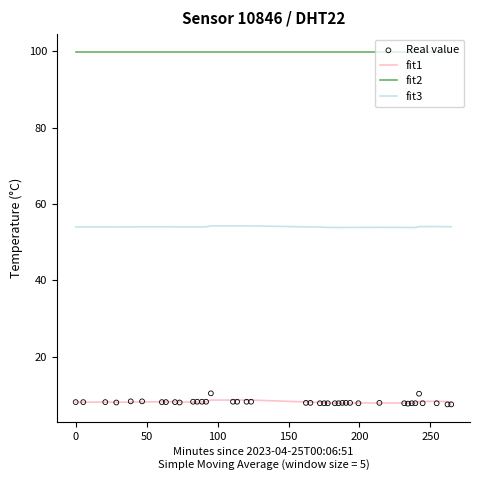

Which series reaches the minimum Y coordinate?

Real value